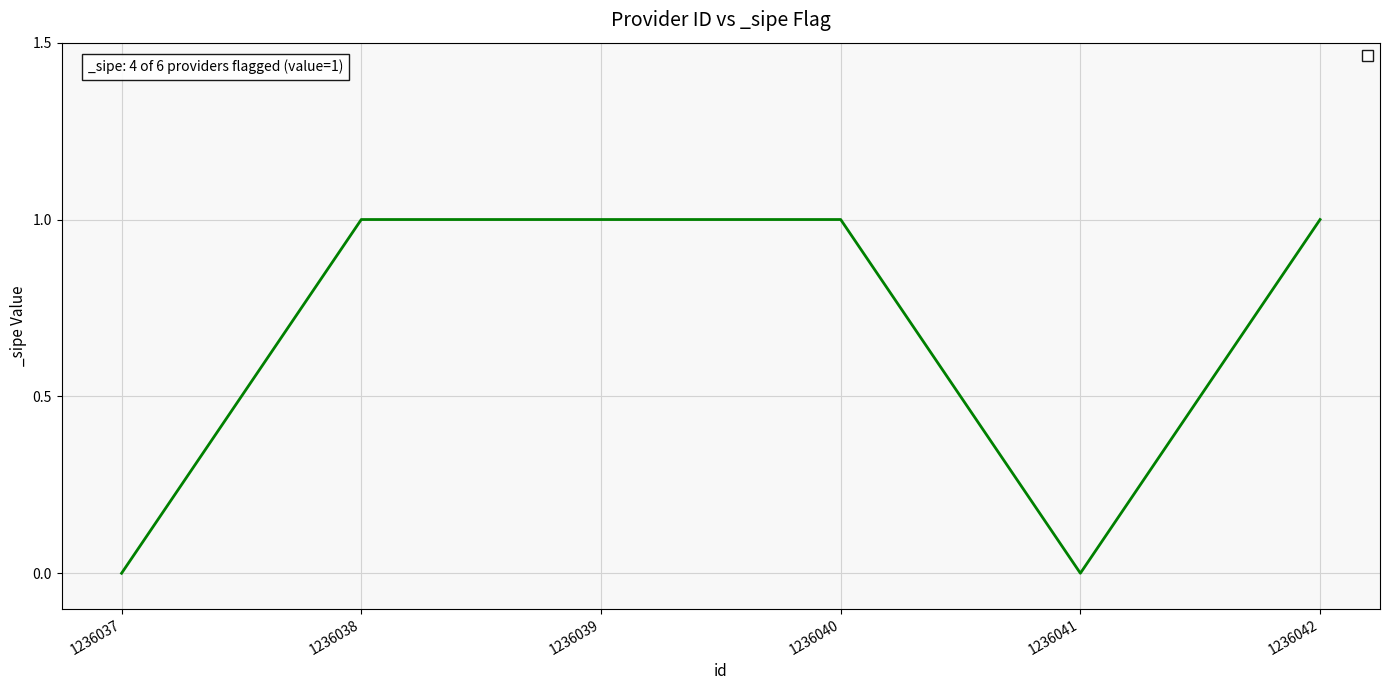

True or false: the data shows 1 at 1236038.

True